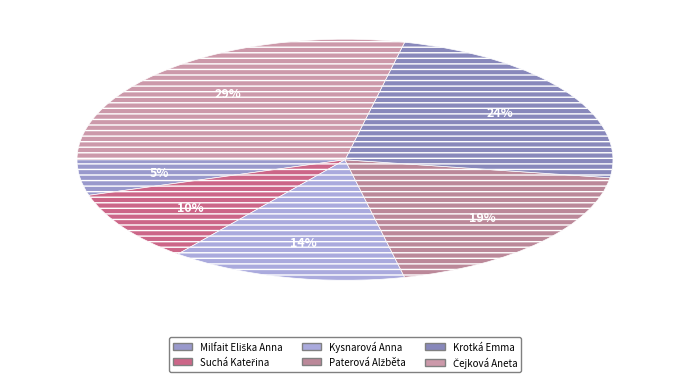

How many slices are in this pie chart?

6